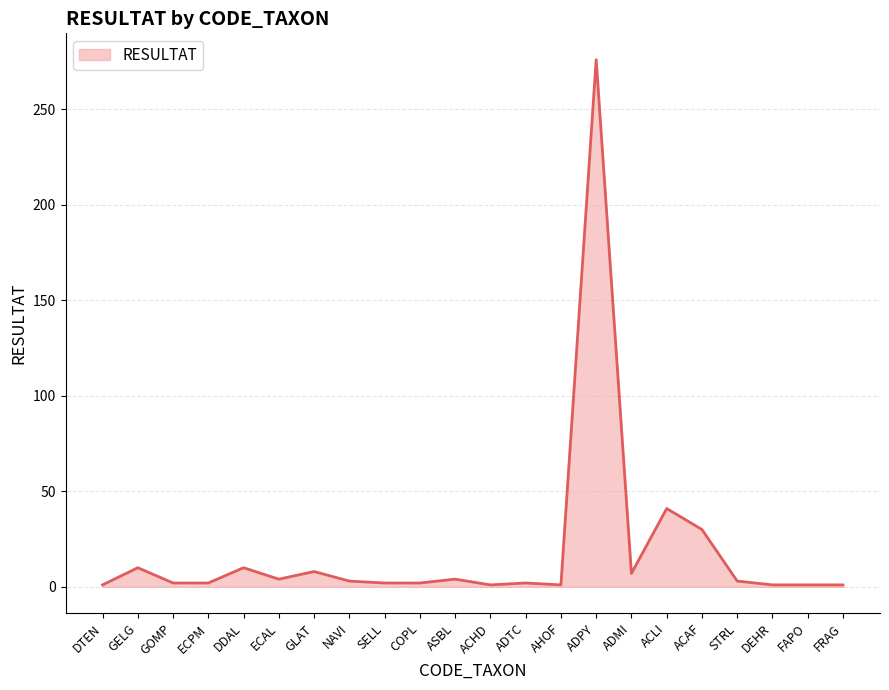

At which category does the data reach its first local peak?

GELG